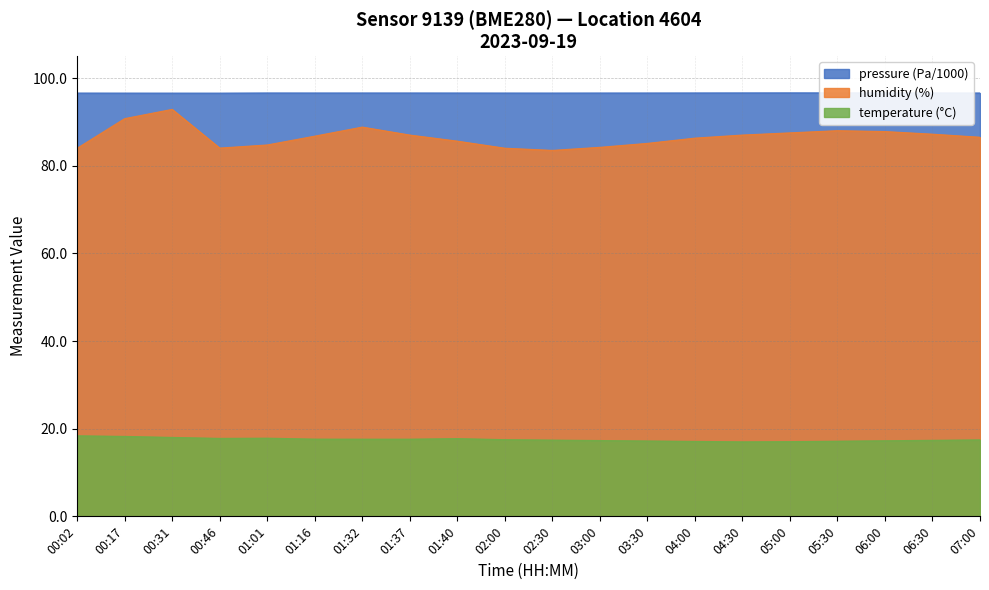

Reading left to right, what are all the values shown in this chart?

pressure: 96.6	96.6	96.6	96.6	96.6	96.6	96.6	96.6	96.6	96.6	96.6	96.6	96.6	96.6	96.6	96.6	96.6	96.6	96.6	96.6
humidity: 84.0	90.8	92.9	84.0	84.7	86.8	88.8	87.0	85.6	84.0	83.5	84.2	85.1	86.3	87.0	87.5	88.0	87.8	87.2	86.5
temperature: 18.4	18.2	18.0	17.8	17.8	17.6	17.6	17.6	17.7	17.5	17.4	17.3	17.2	17.1	17.0	17.1	17.1	17.2	17.4	17.4